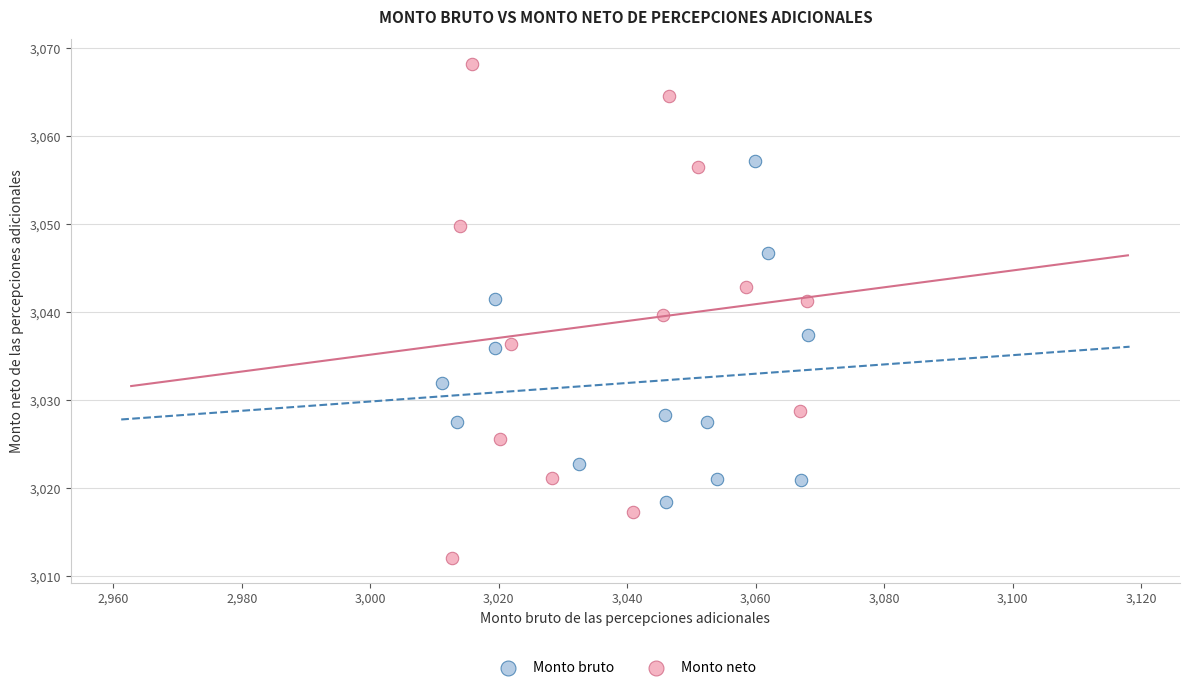

Which series contains the lowest Y value?

Monto neto